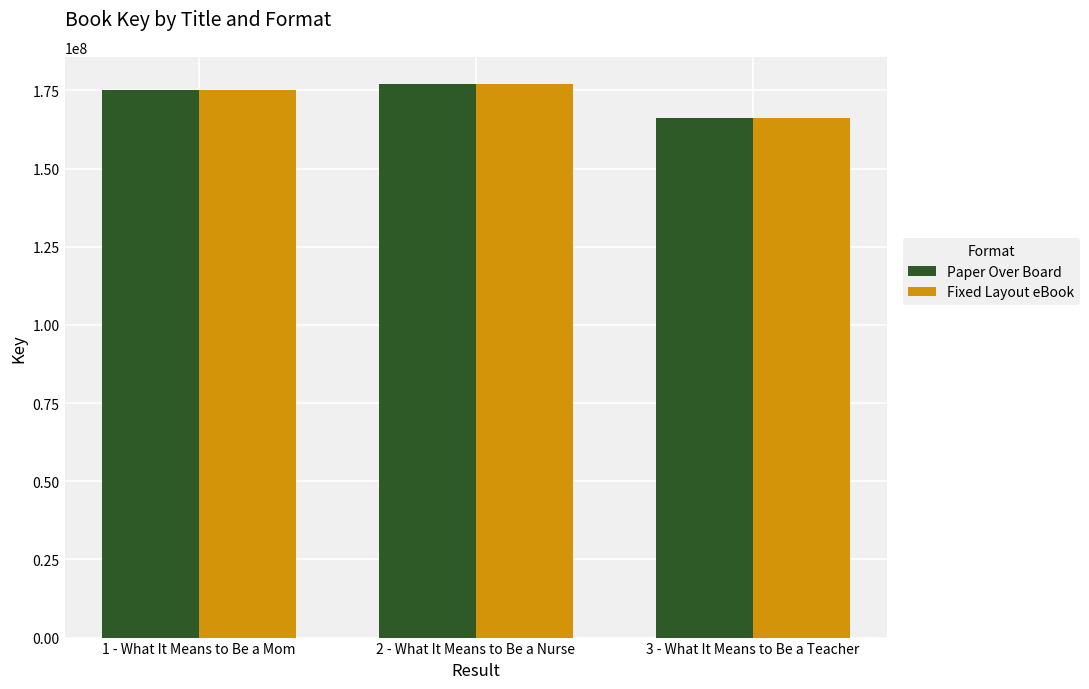

What is the total value across all series at 2 - What It Means to Be a Nurse?

353843872